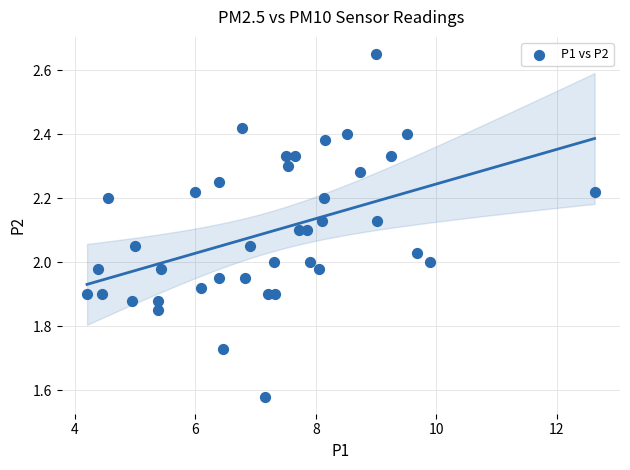

What is the range of Y values (max minus min)?

1.1